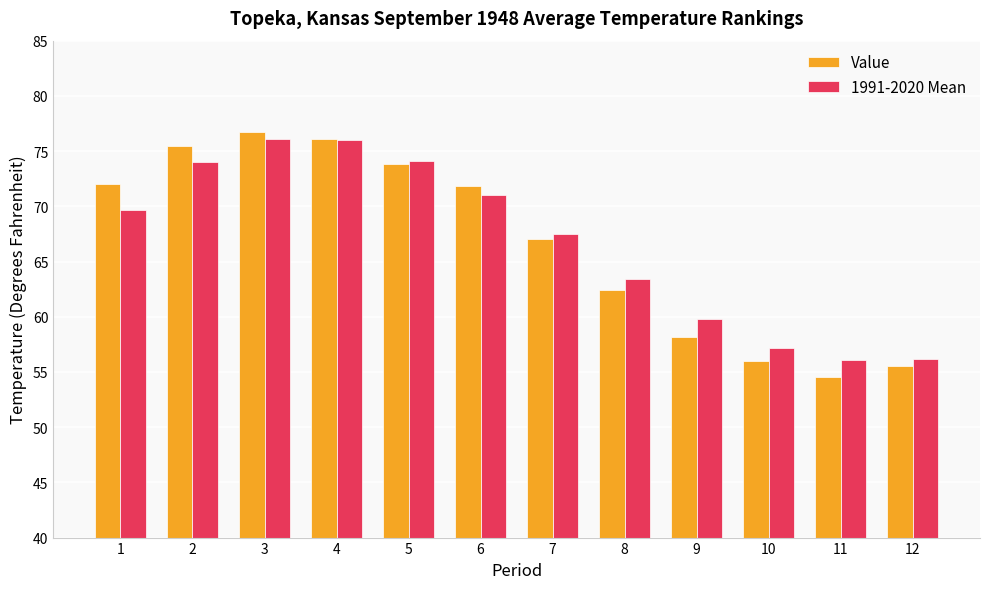

What are all the series names shown in the legend?

Value, 1991-2020 Mean